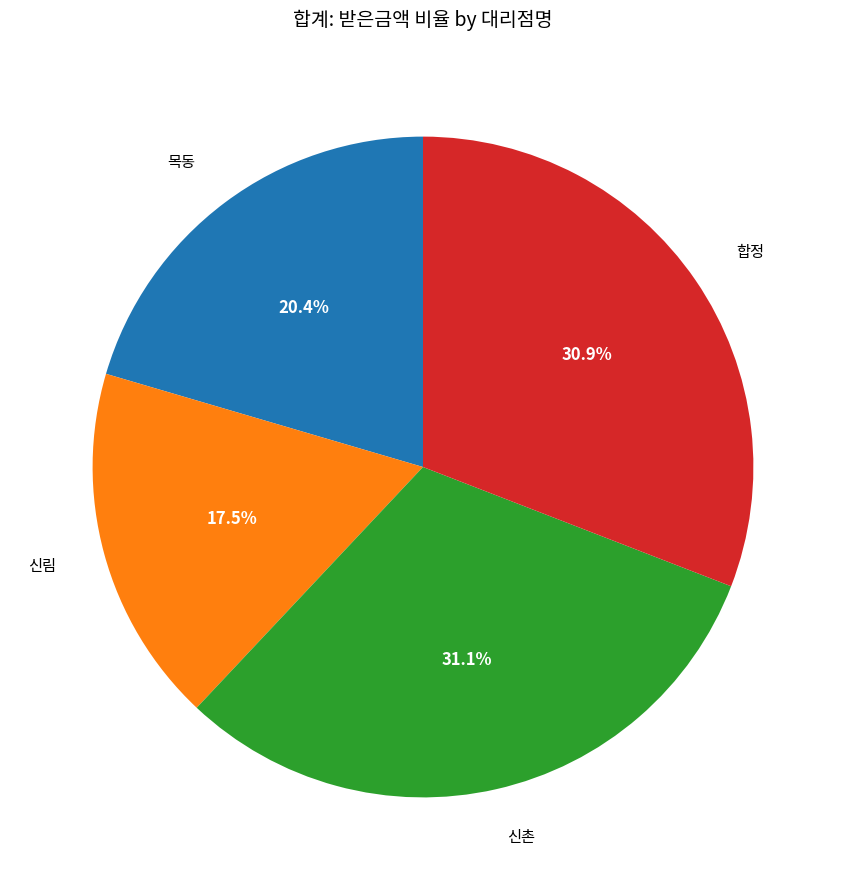

What is the total percentage of 신촌 and 목동?

51.6%